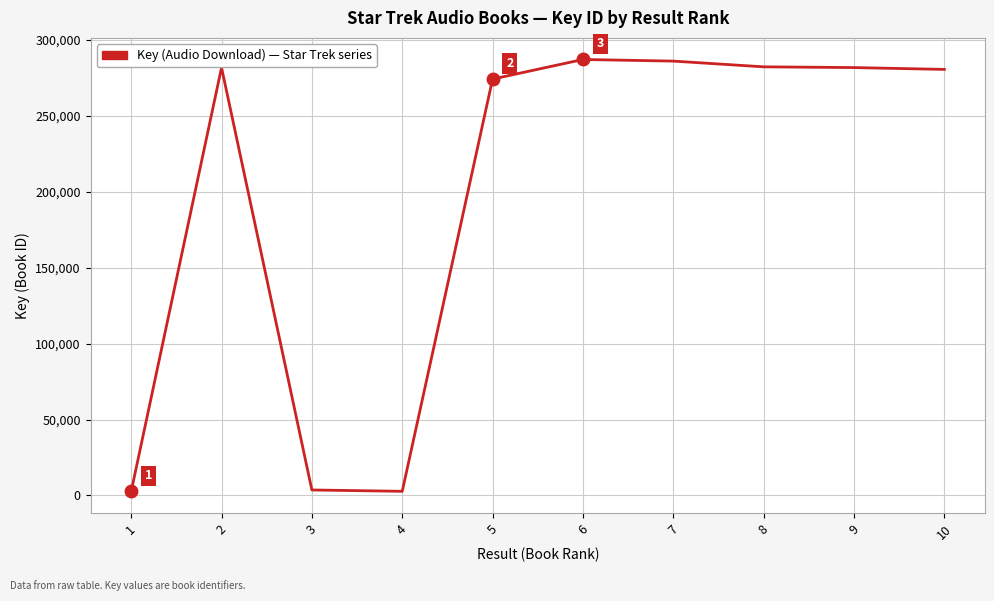

What is the ratio of the value at 2 to the value at 5?

1.0